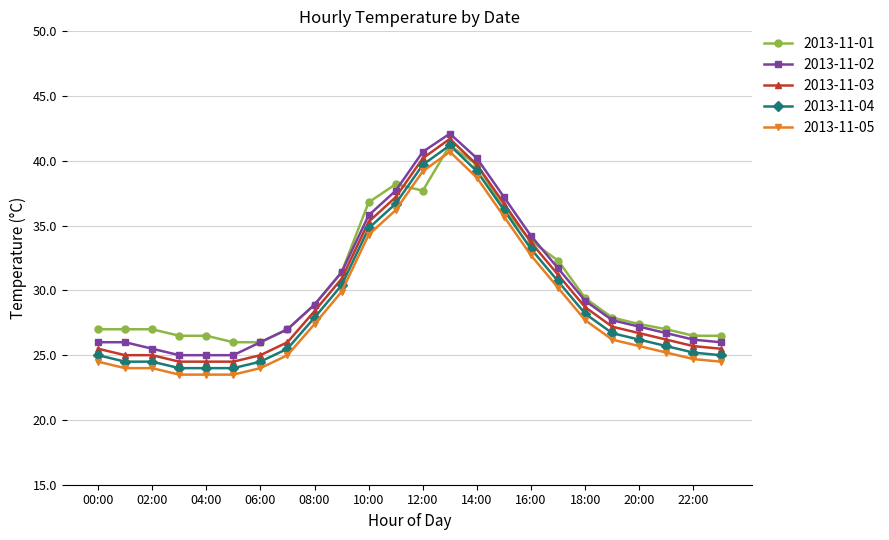

True or false: 2013-11-03 and 2013-11-04 intersect in this chart.

False